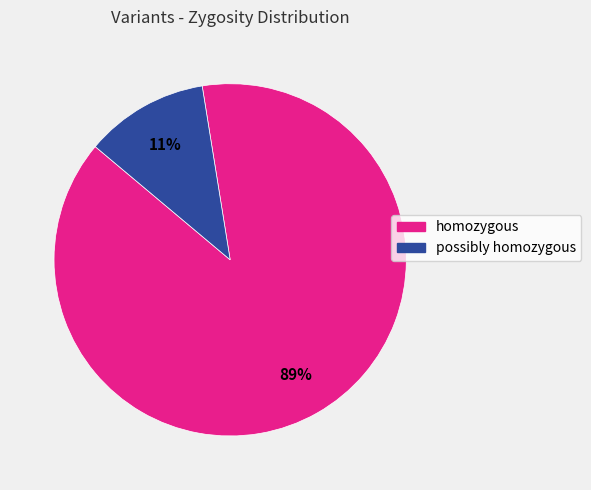

To the nearest percent, what is the average slice percentage?

50%